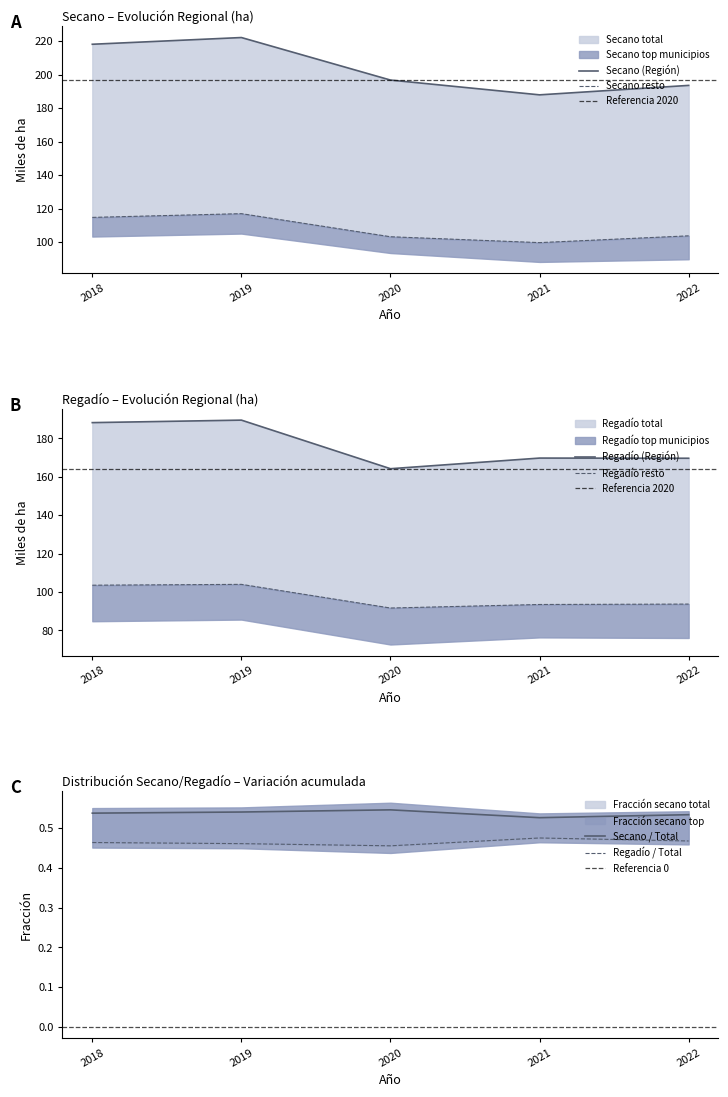

What is the difference between the maximum and minimum values in the Regadío (Región de Murcia) series?

25.3